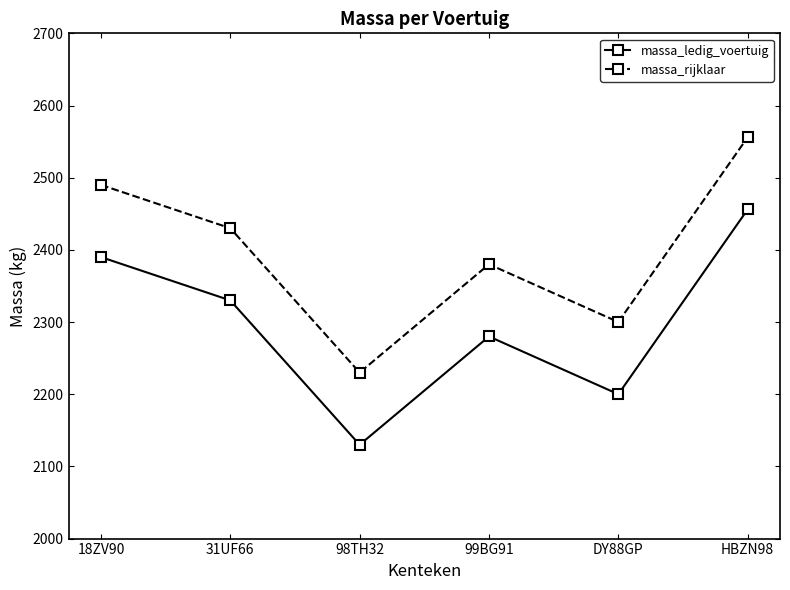

What is the total value across all series at HBZN98?

5012